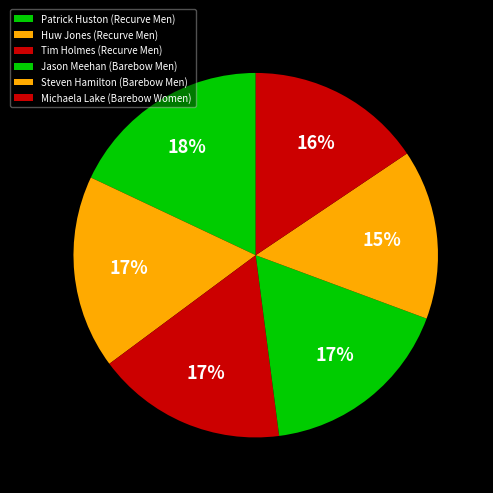

Which has a higher value, Tim Holmes (Recurve Men) or Patrick Huston (Recurve Men)?

Patrick Huston (Recurve Men)